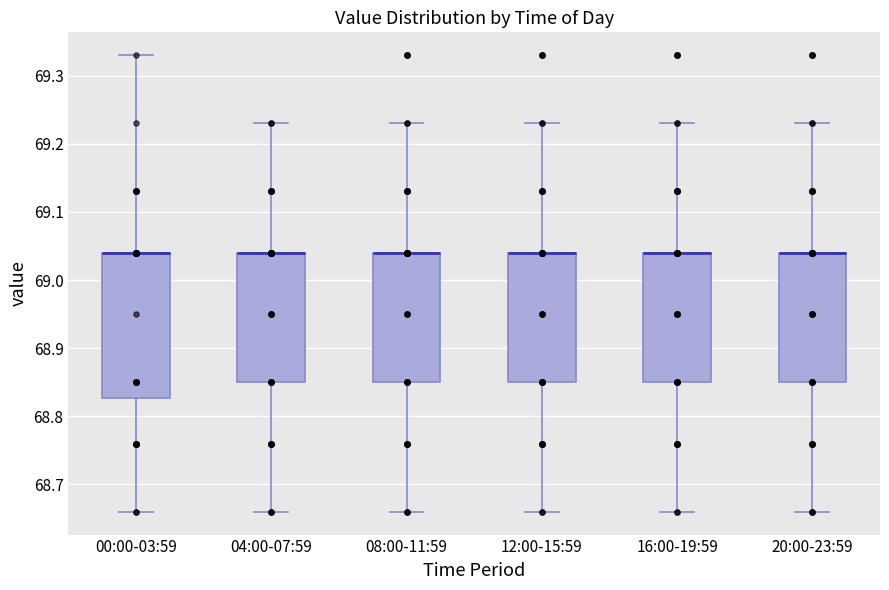

Which box is the tallest, from its lower edge to its upper edge?

00:00-03:59